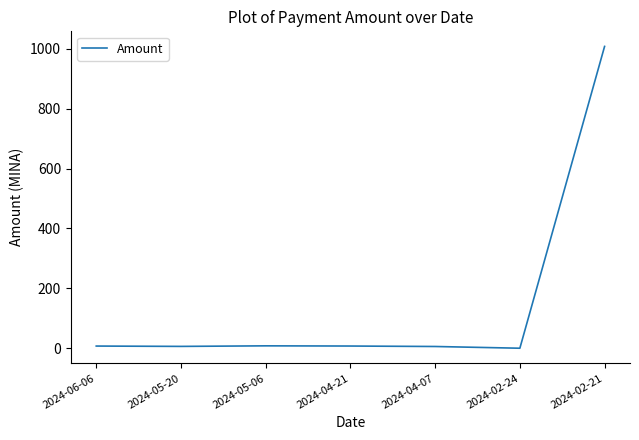

Is it true that the value at 2024-02-24 is 0.0?

True